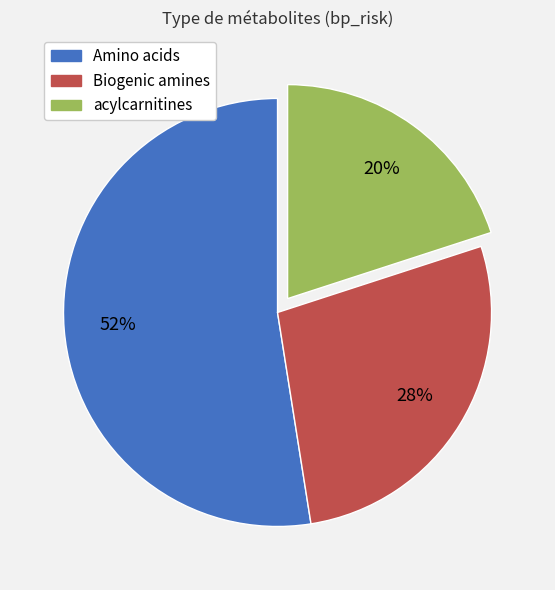

Is it true that Amino acids is 40% of the pie?

False